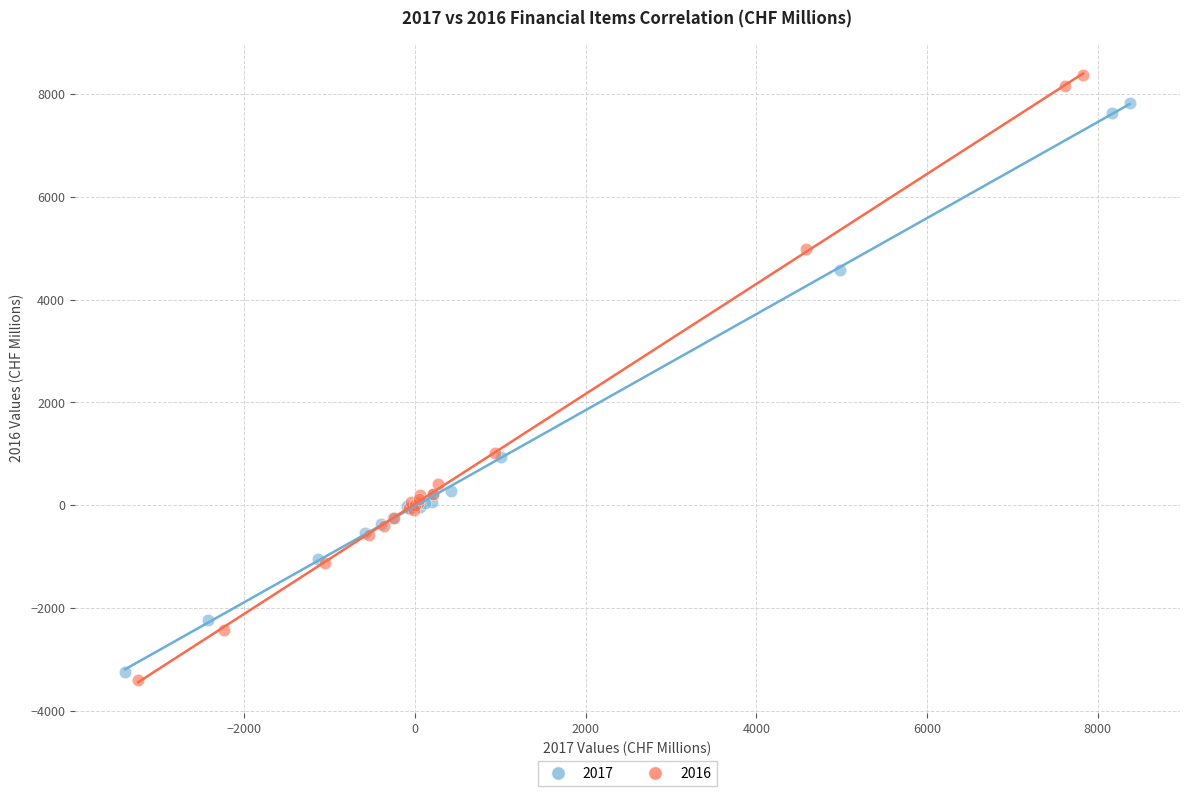

What are all the series names shown in the legend?

2017, 2016